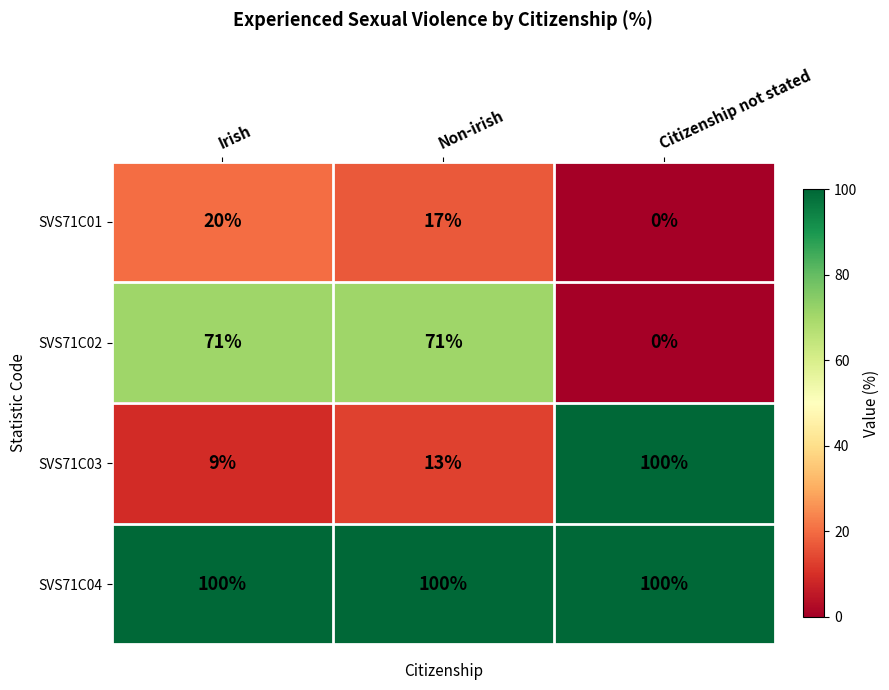

Reading left to right, what are all the values shown in this chart?

SVS71C01: Irish=20	Non-irish=17	Citizenship not stated=0
SVS71C02: Irish=71	Non-irish=71	Citizenship not stated=0
SVS71C03: Irish=9	Non-irish=13	Citizenship not stated=100
SVS71C04: Irish=100	Non-irish=100	Citizenship not stated=100